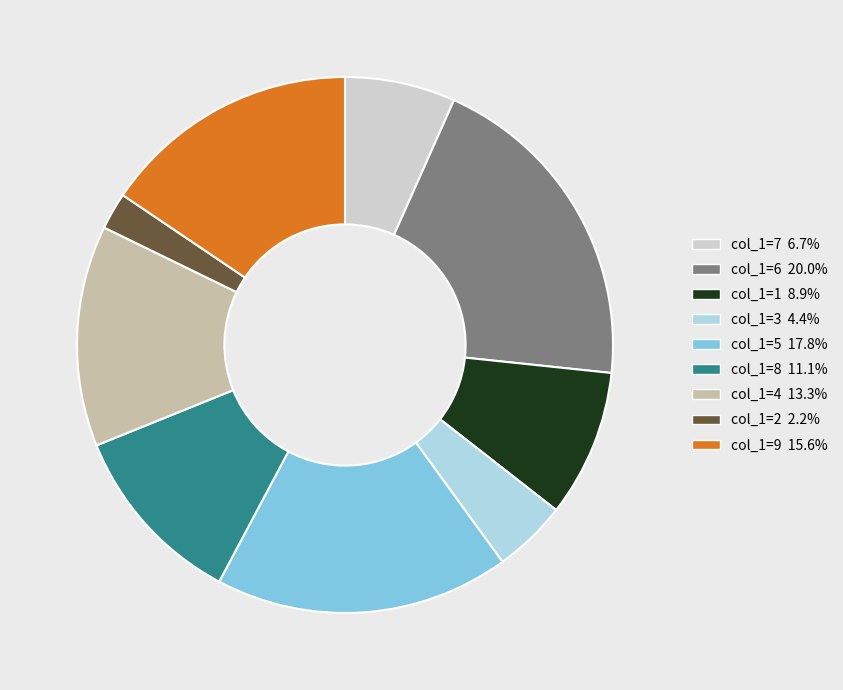

How many slices are in this pie chart?

9